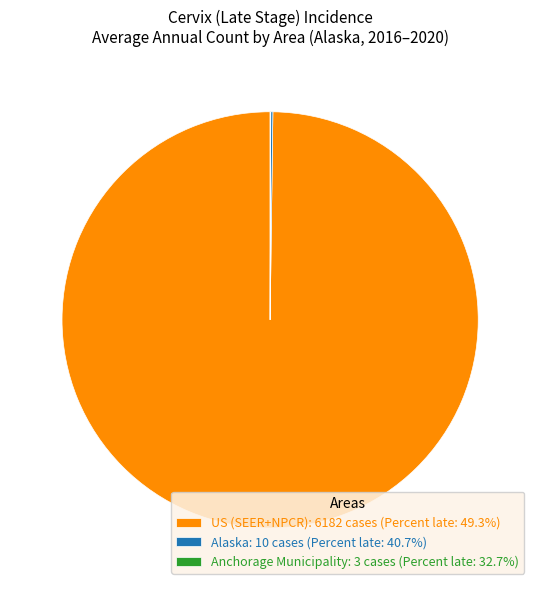

Is there any slice that represents more than half of the pie?

Yes